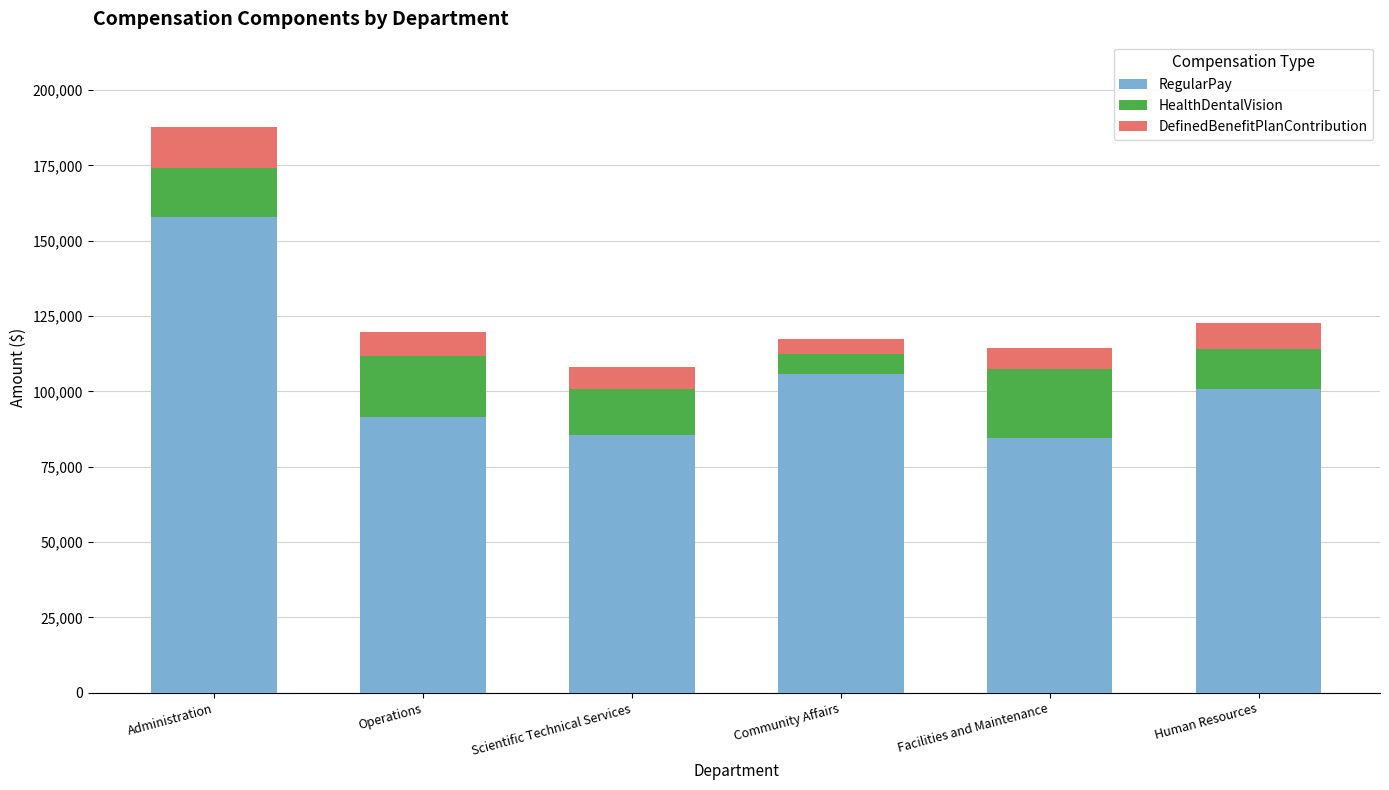

Reading left to right, transcribe the values for RegularPay.

Administration=157997	Operations=91519	Scientific Technical Services=85501	Community Affairs=105659	Facilities and Maintenance=84451	Human Resources=100858